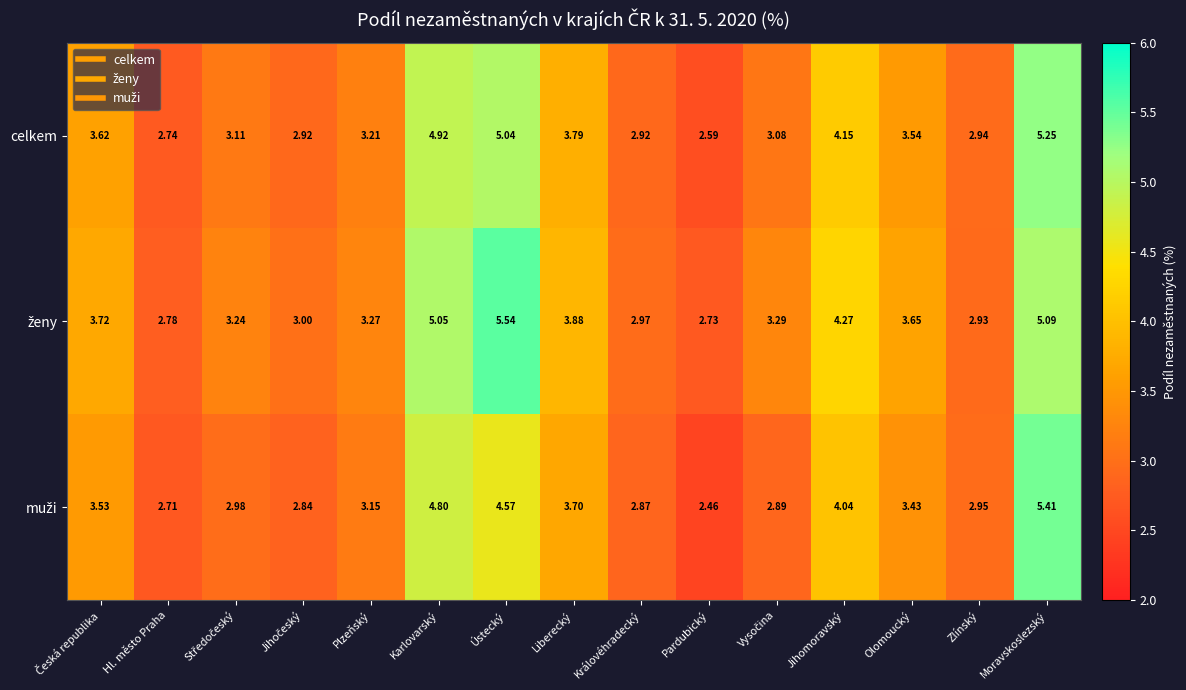

At which category is the sum across all series the highest?

Moravskoslezský